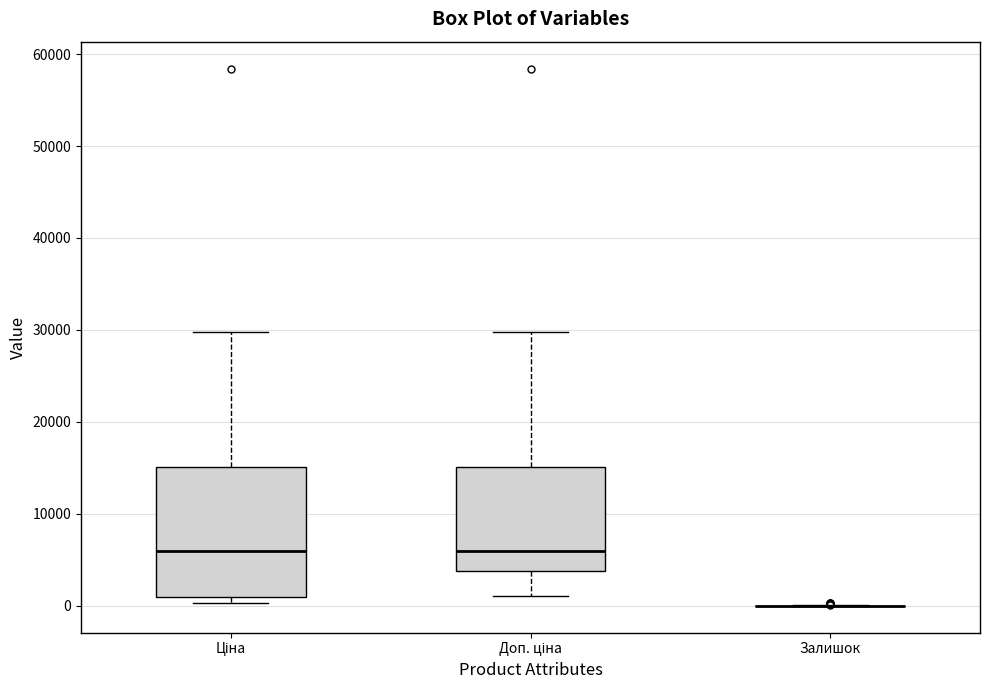

Which box is the tallest, from its lower edge to its upper edge?

Ціна